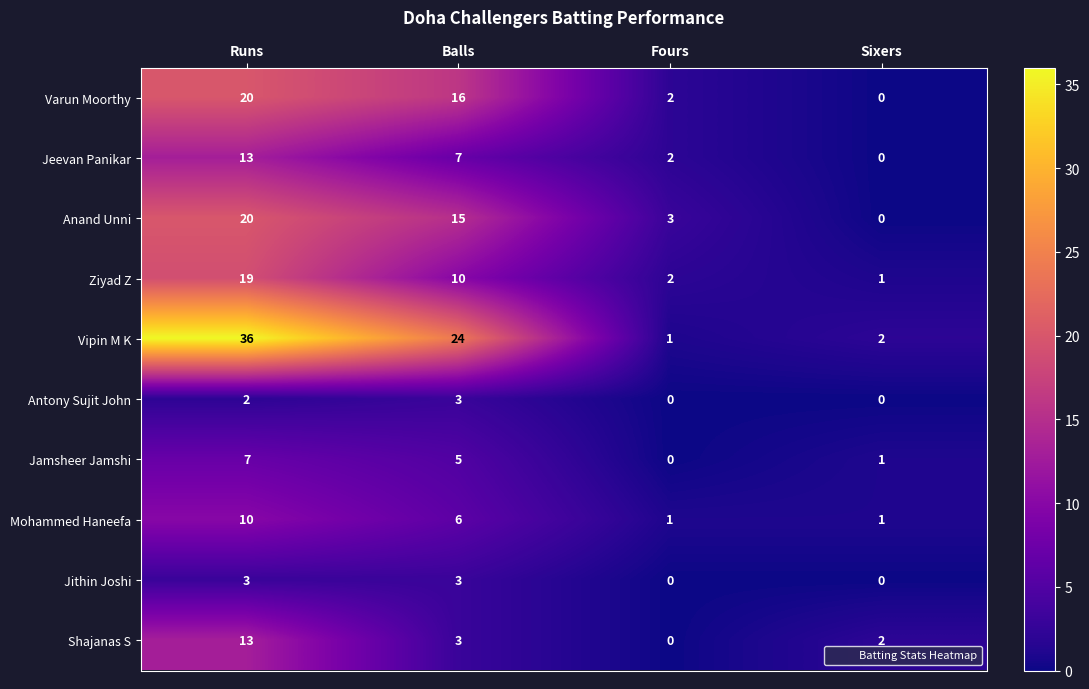

Is it true that Varun Moorthy equals 20 at Runs?

True